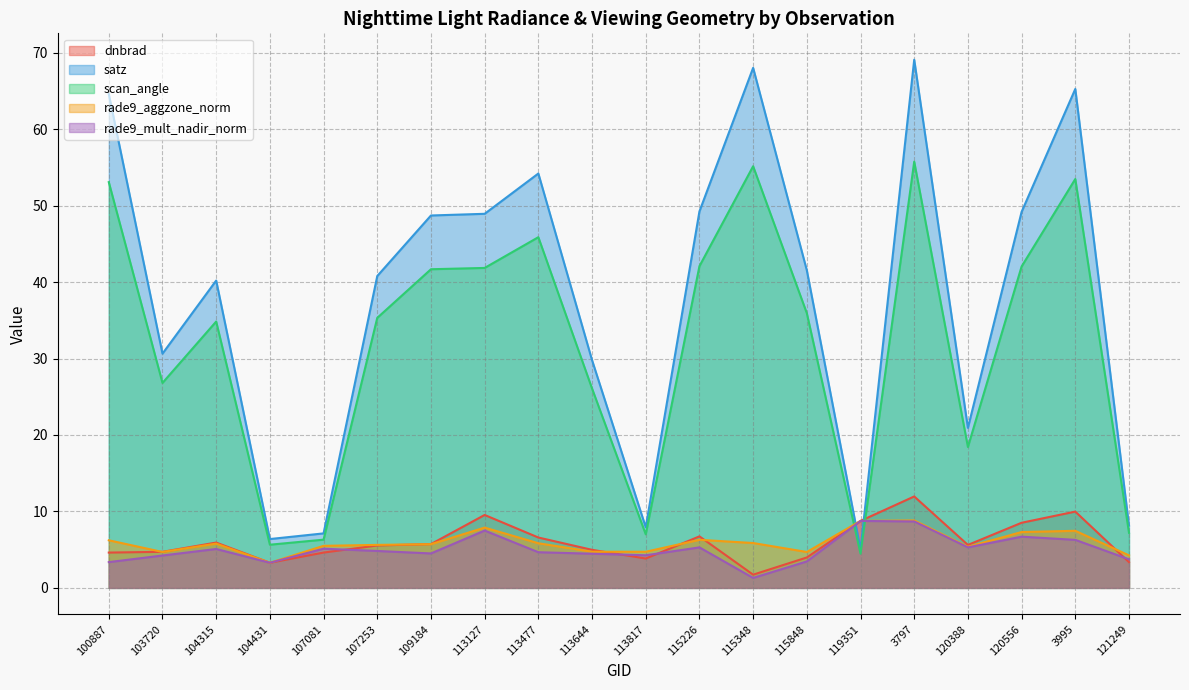

Which series ends up on top after the final intersection of rade9_mult_nadir_norm and dnbrad?

rade9_mult_nadir_norm